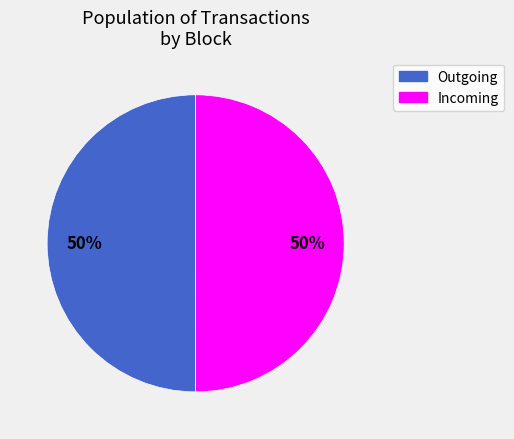

How many slices are in this pie chart?

2